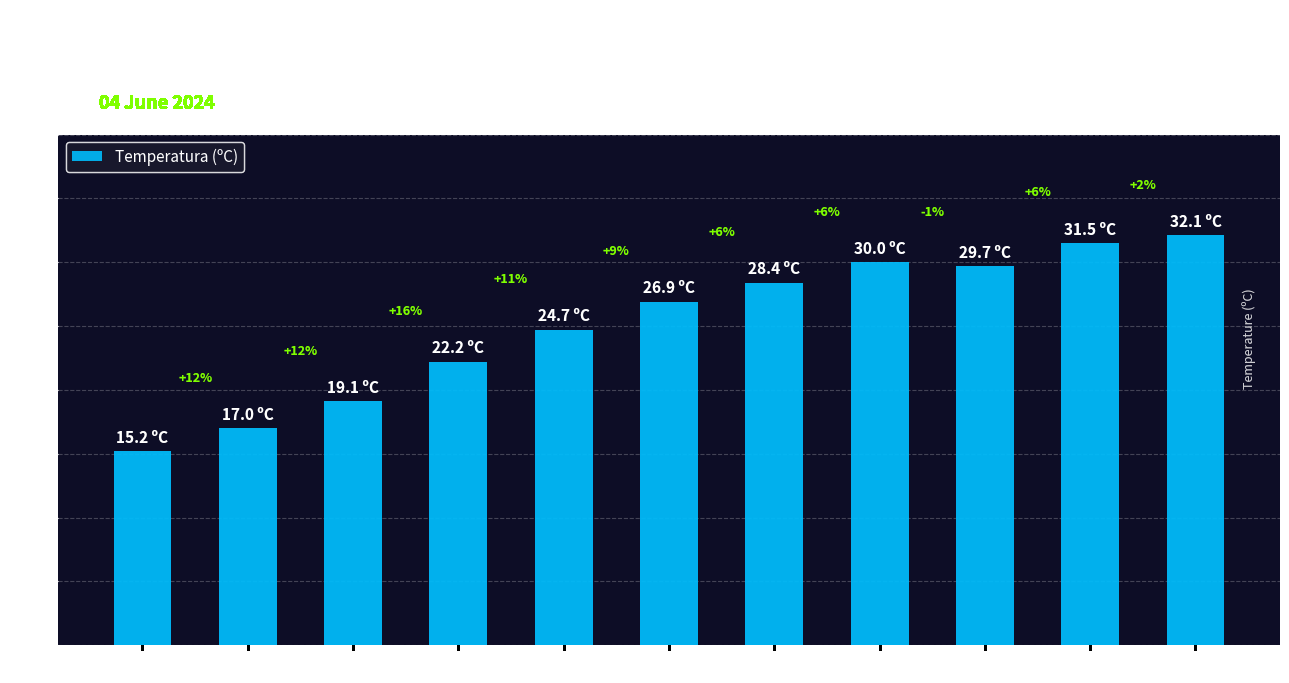

What is the sum of the values at 16:00 and 17:00?

63.6